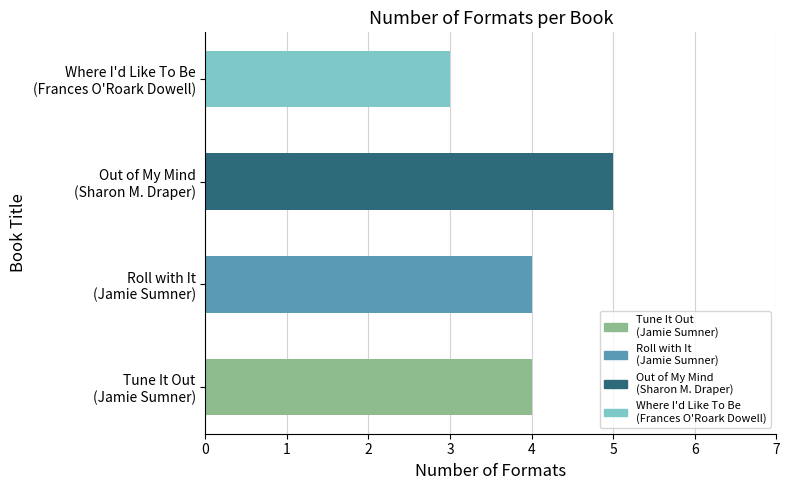

What is the minimum value shown in the chart?

3